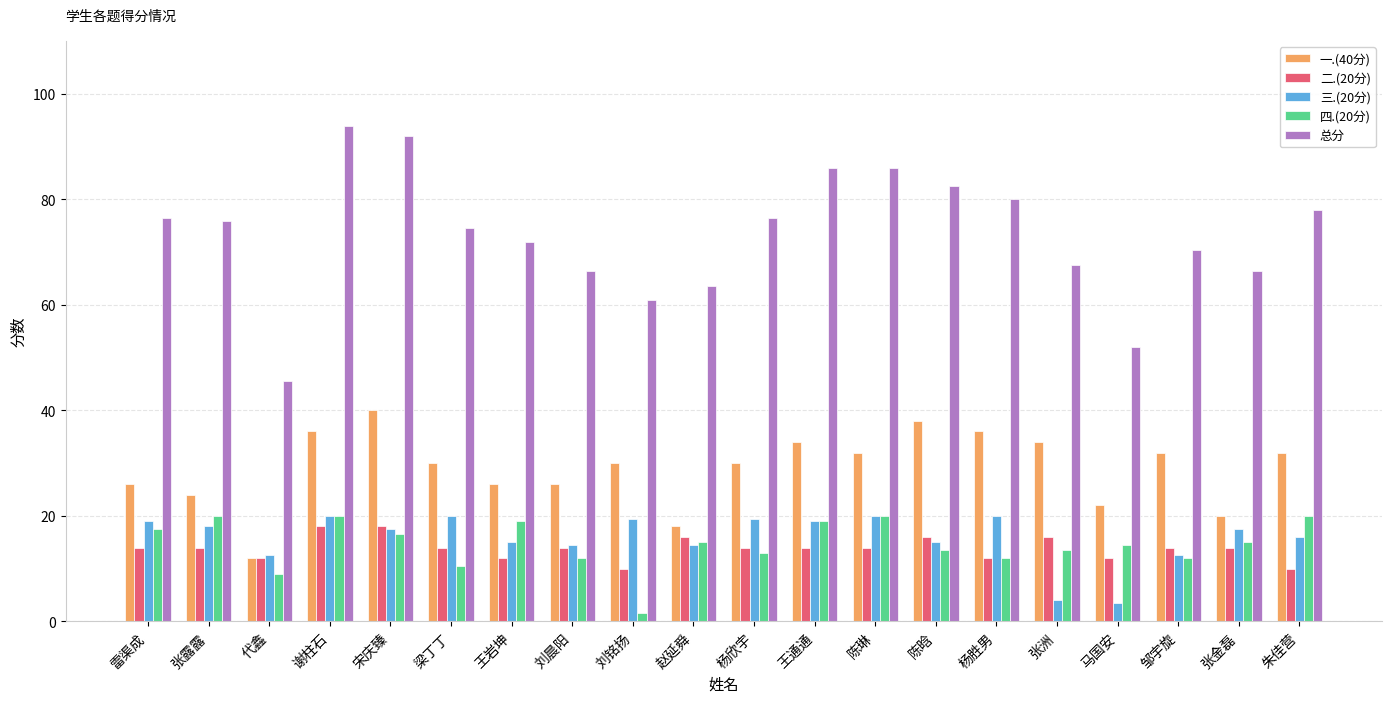

What is the total value across all series at 刘铭扬?

122.0